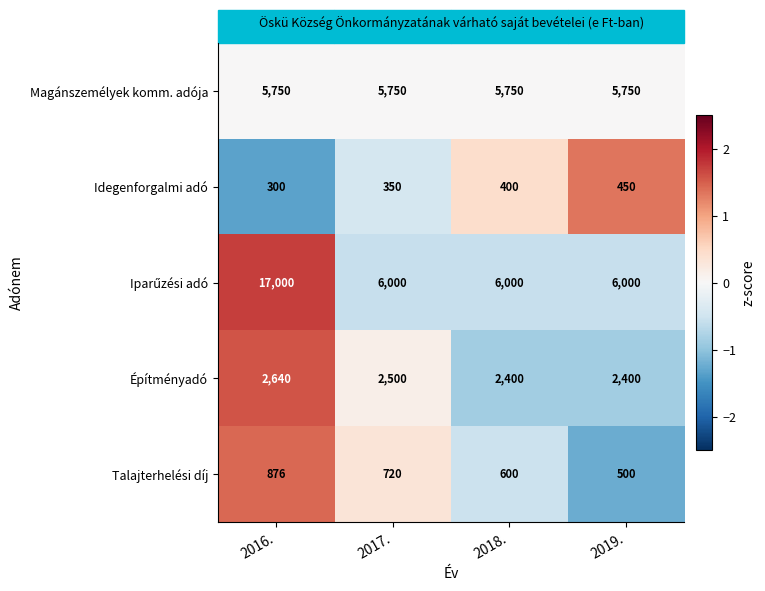

At which category is the sum across all series the highest?

2016.